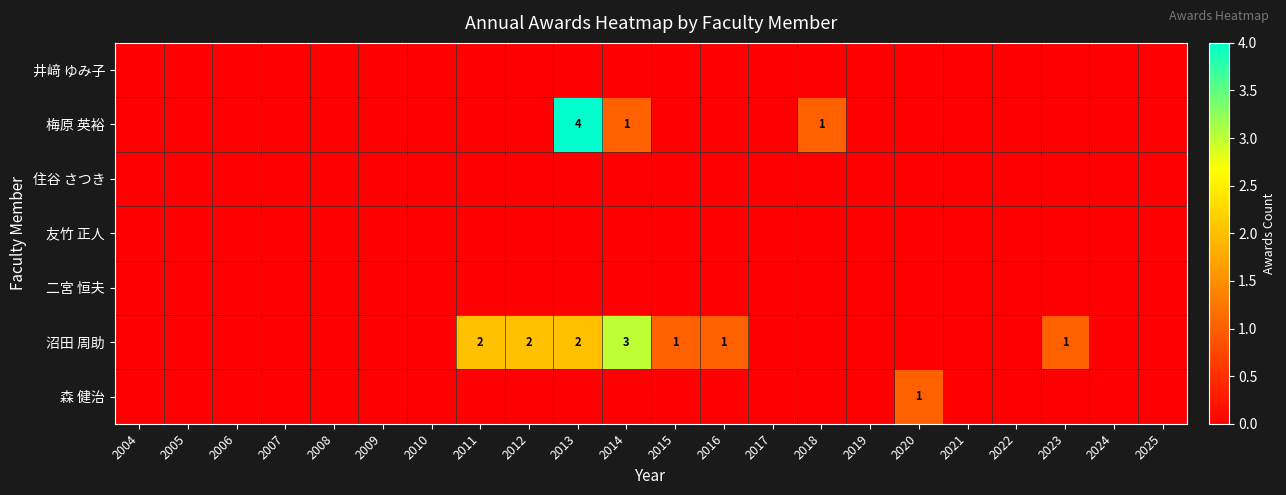

At which category does the chart reach its peak across all series?

2013